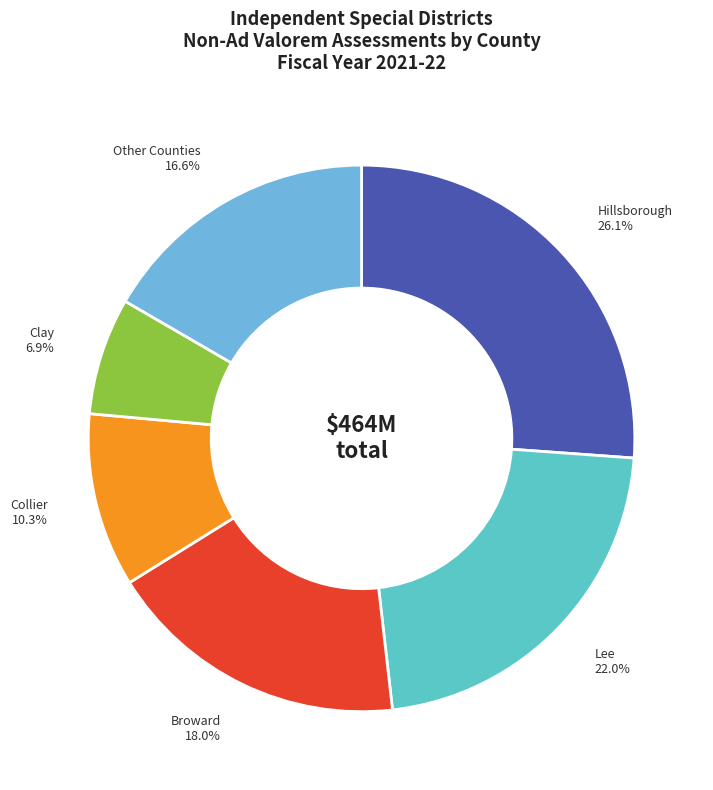

To the nearest percent, what is the average slice percentage?

17%